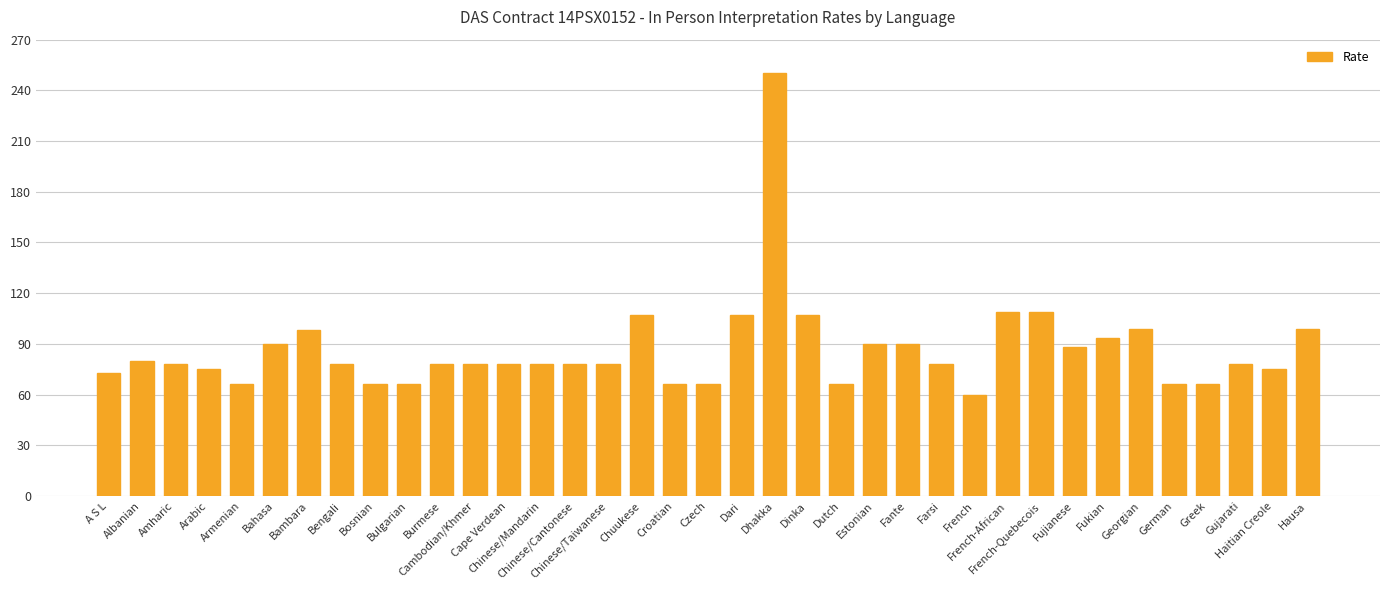

What is the label of the 16th bar from the right?

Dinka